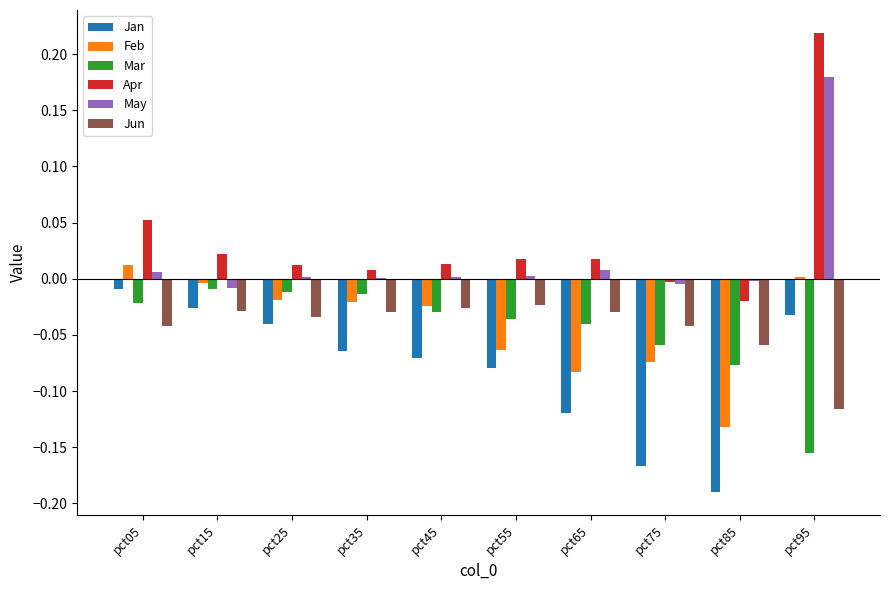

How many values in the Feb series exceed 0?

2